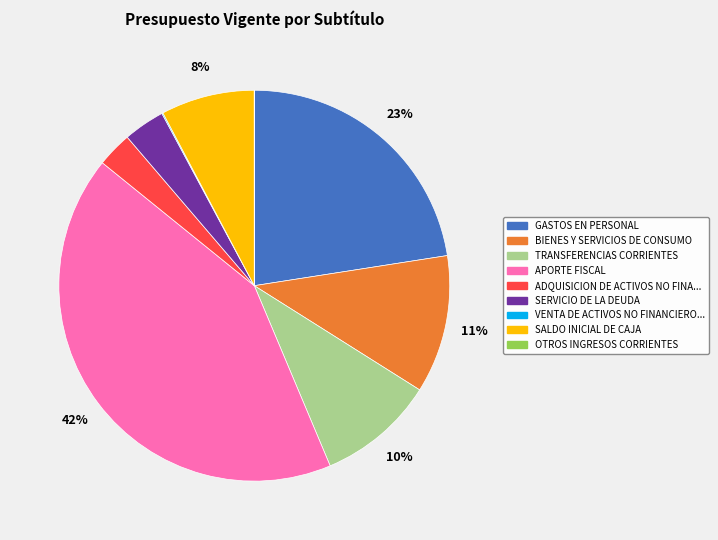

Is there any slice that represents more than half of the pie?

No